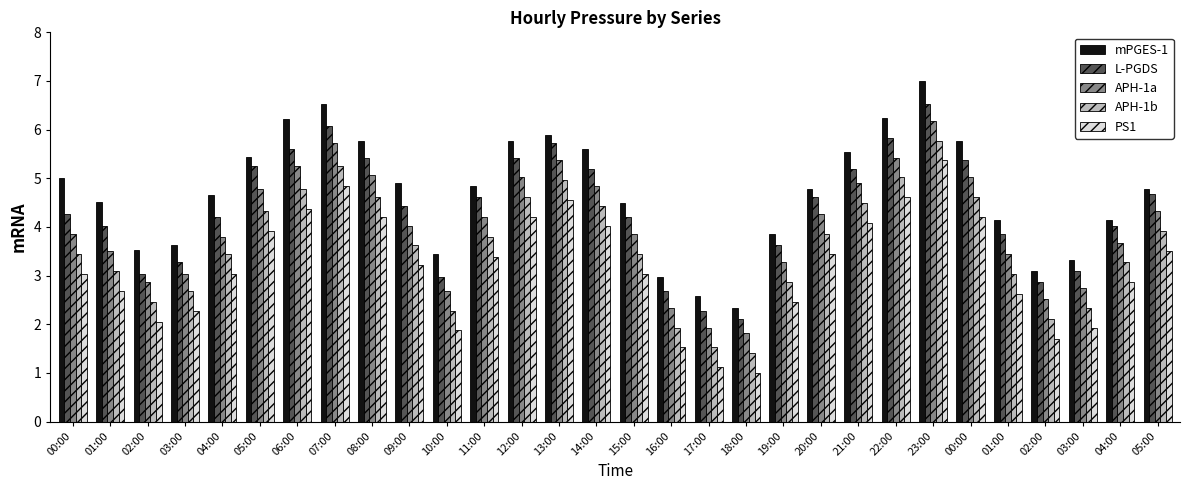

What is the label of the 23rd bar from the right?

07:00